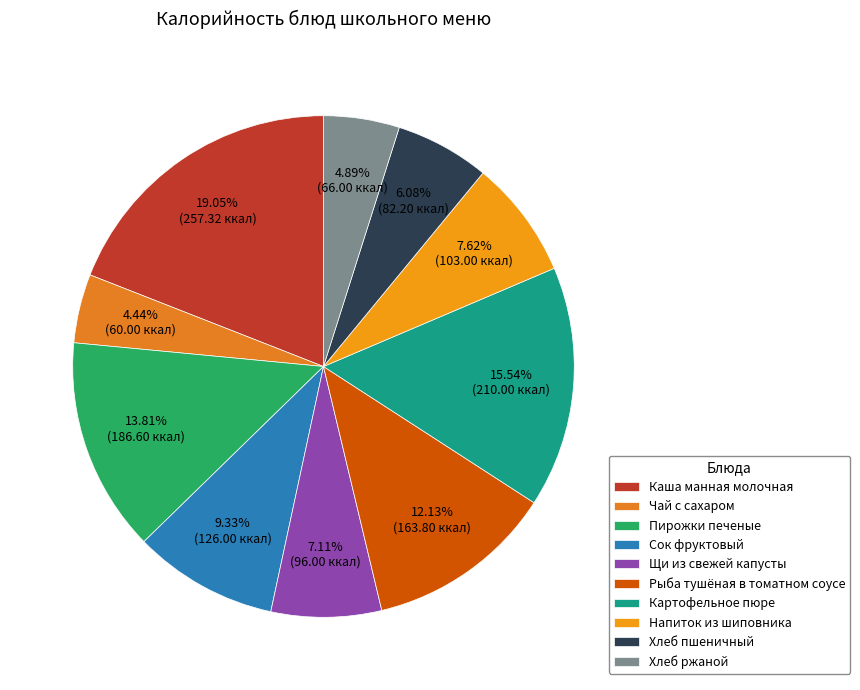

Between Напиток из шиповника and Картофельное пюре, which is larger?

Картофельное пюре